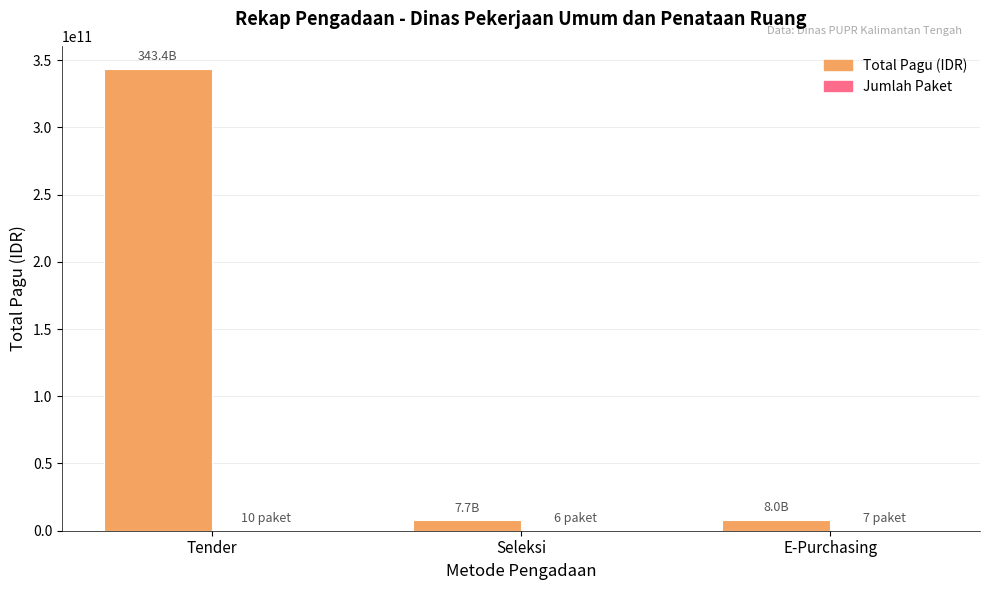

What is the sum of the Total Pagu (IDR) values at Seleksi and E-Purchasing?

15711929000